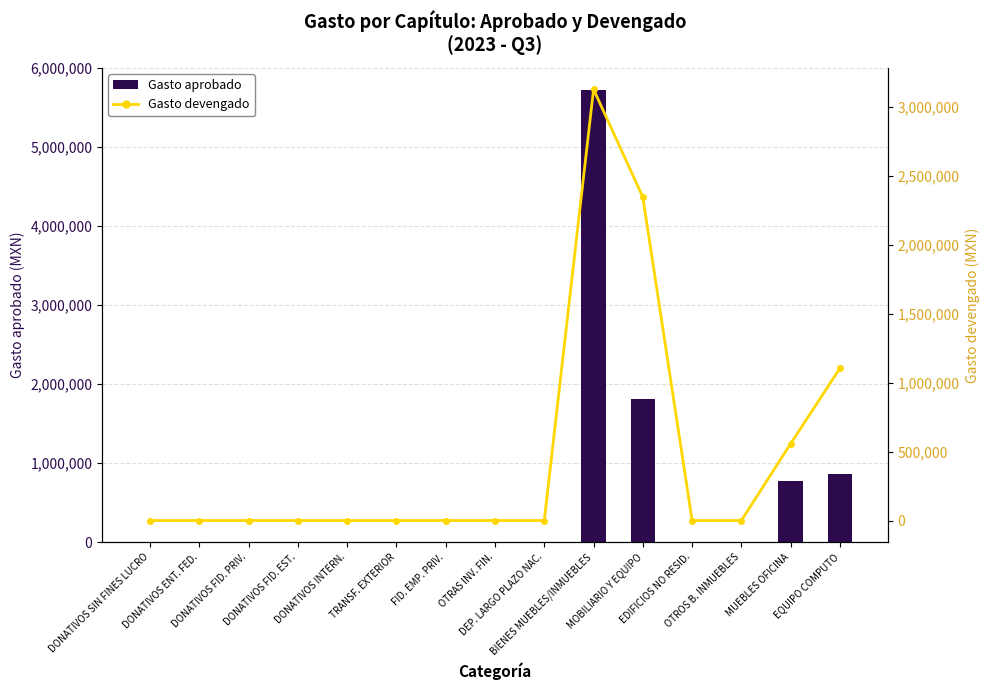

What is the difference between the maximum and minimum values in the Gasto devengado series?

3127807.3